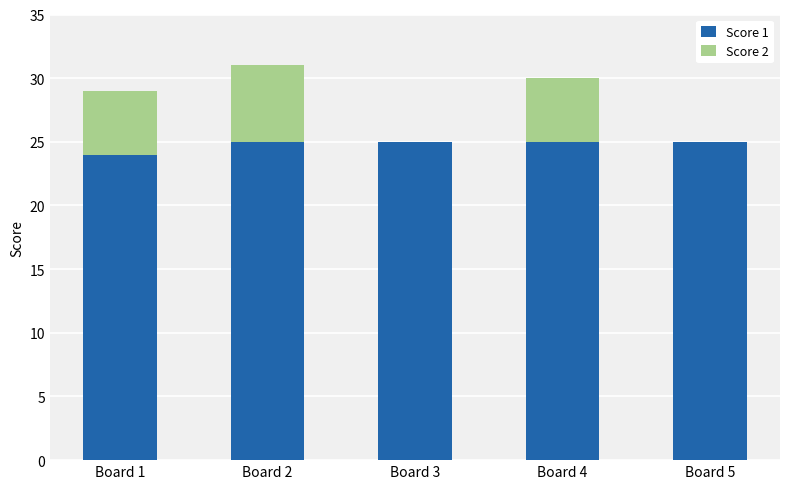

Is it true that Score 1 equals 25 at Board 5?

True